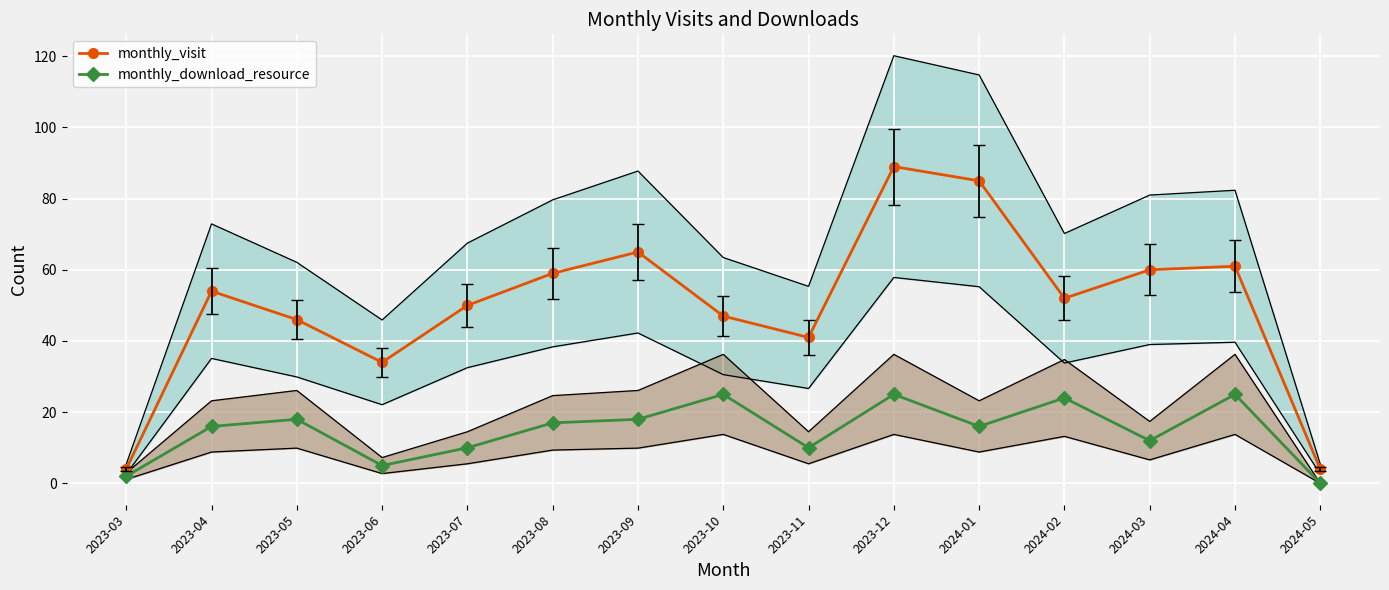

Where is the first local minimum for monthly_download_resource?

2023-06